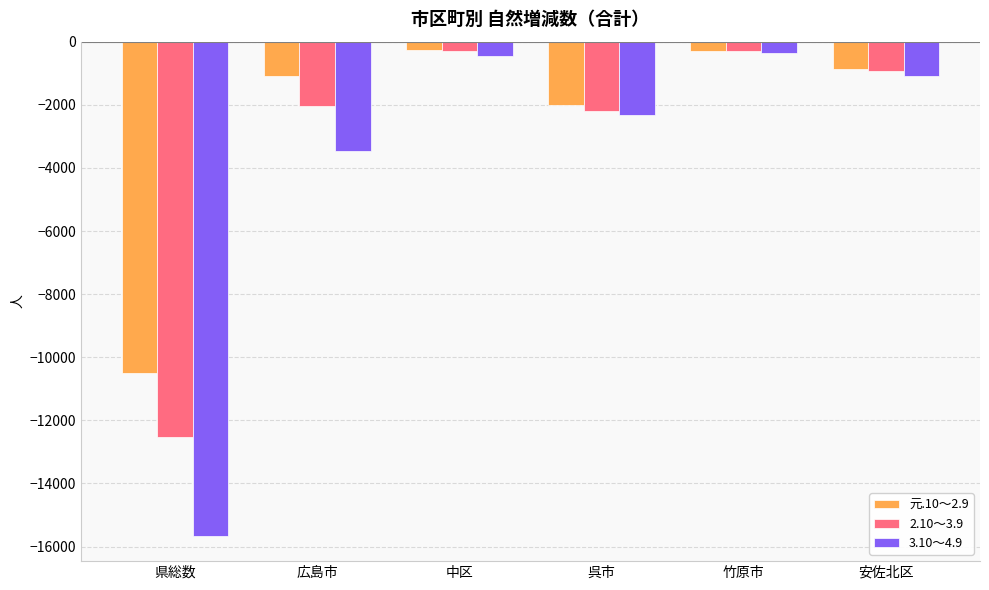

What is the maximum value shown in the chart?

-253